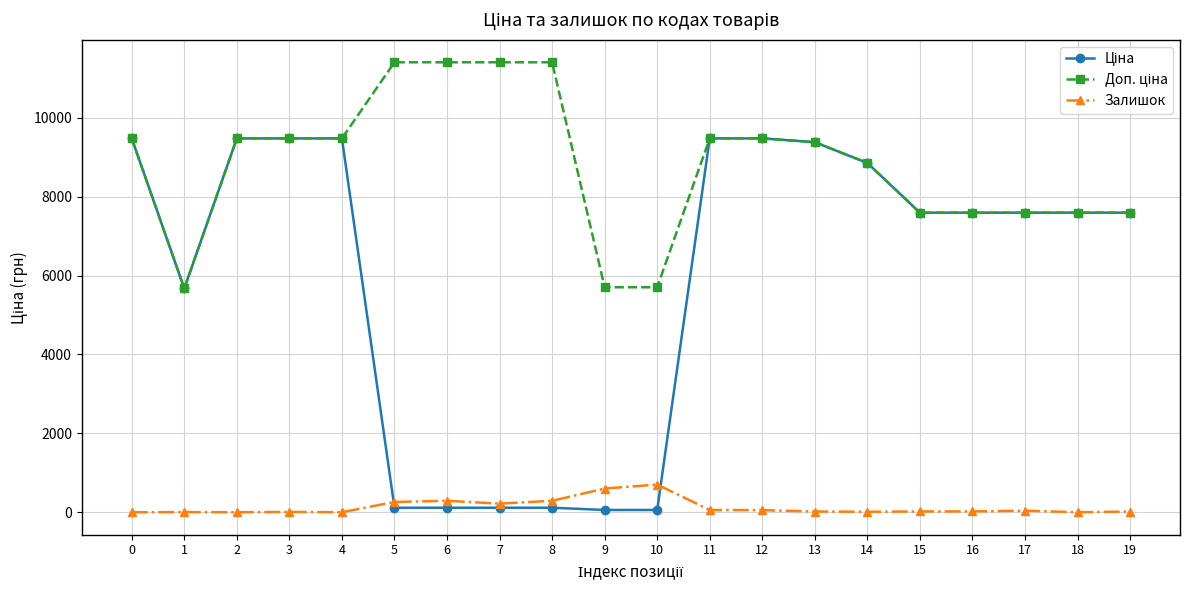

True or false: Залишок has more than 2 interior local peaks.

True